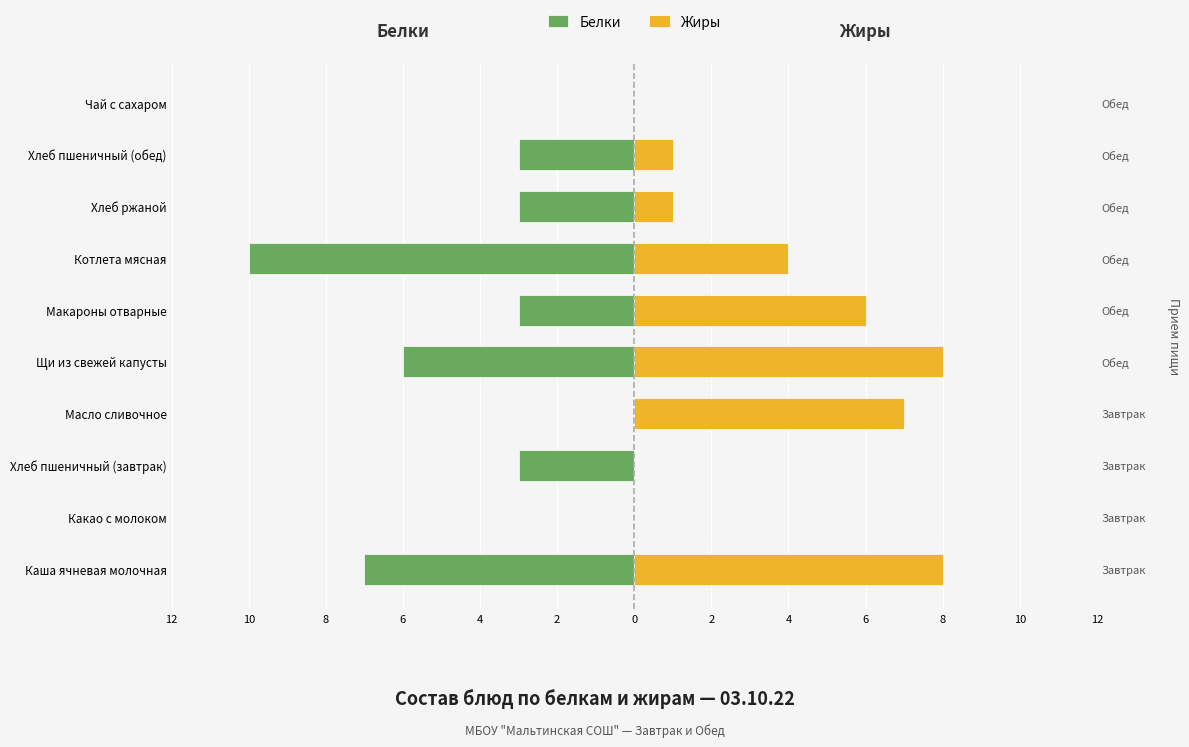

How many Жиры values are between 0 and 7?

8